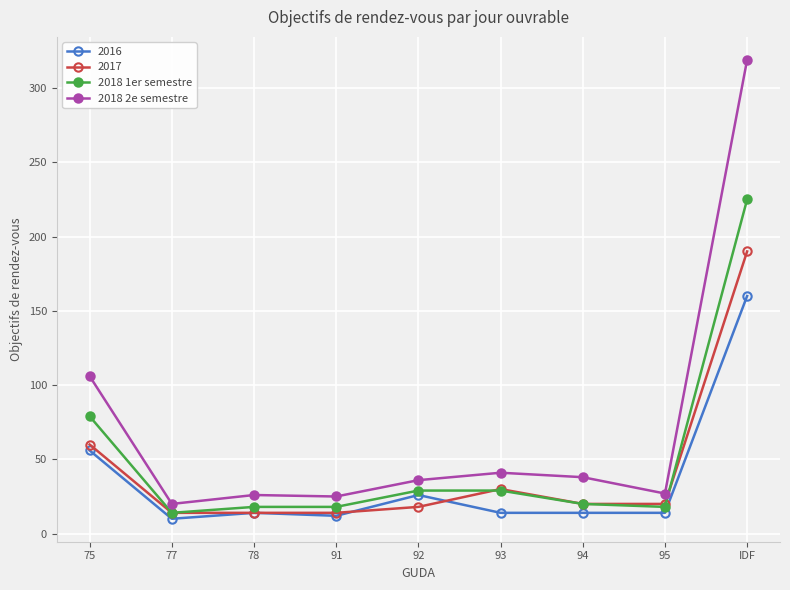

Does the chart display data point markers on the line(s)?

Yes